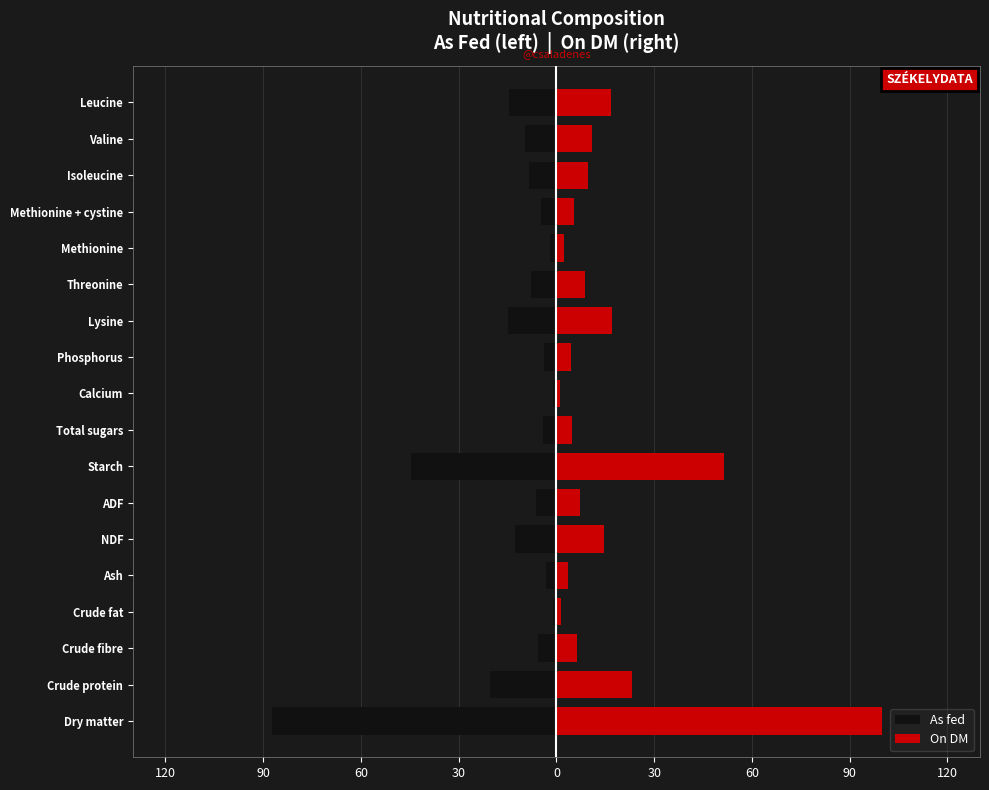

Rank the series at Ash from highest to lowest value.

On DM, As fed